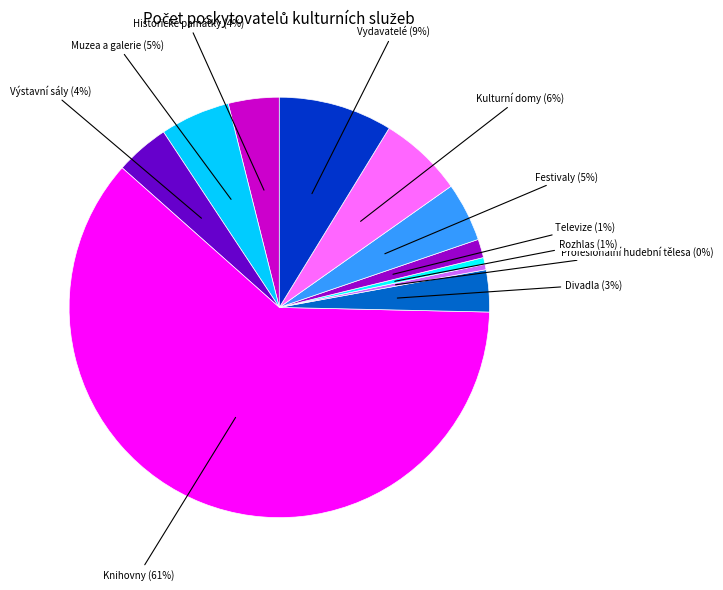

To the nearest percent, what is the average slice percentage?

9%